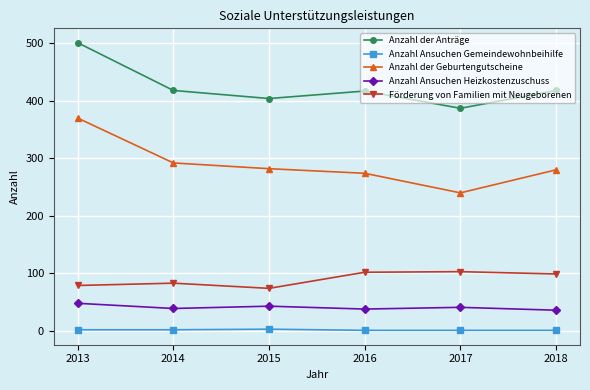

True or false: Anzahl der Geburtengutscheine has more than 2 points higher than both neighbors.

False